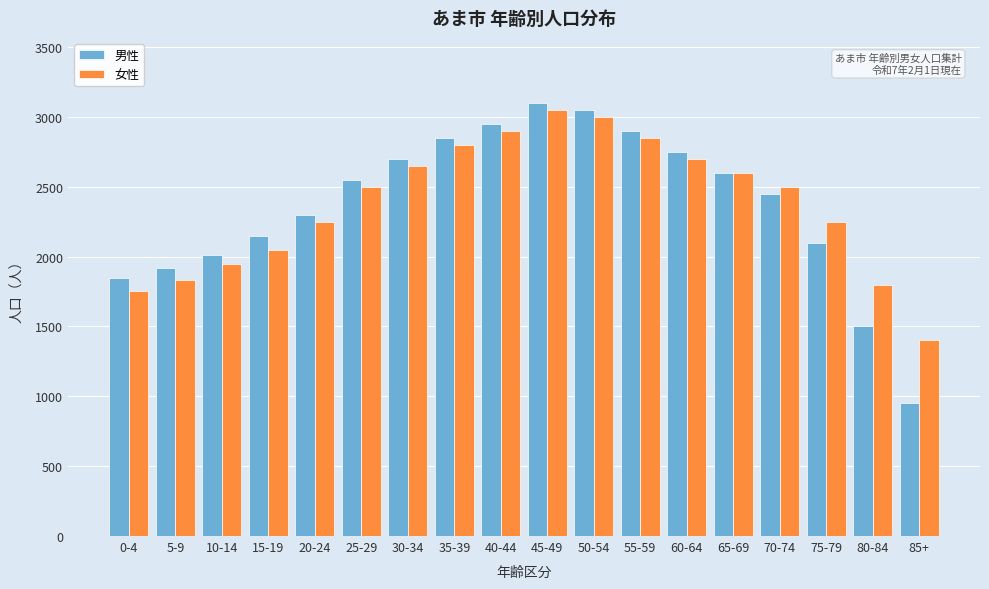

What is the sum of the 女性 values at 75-79 and 35-39?

5050